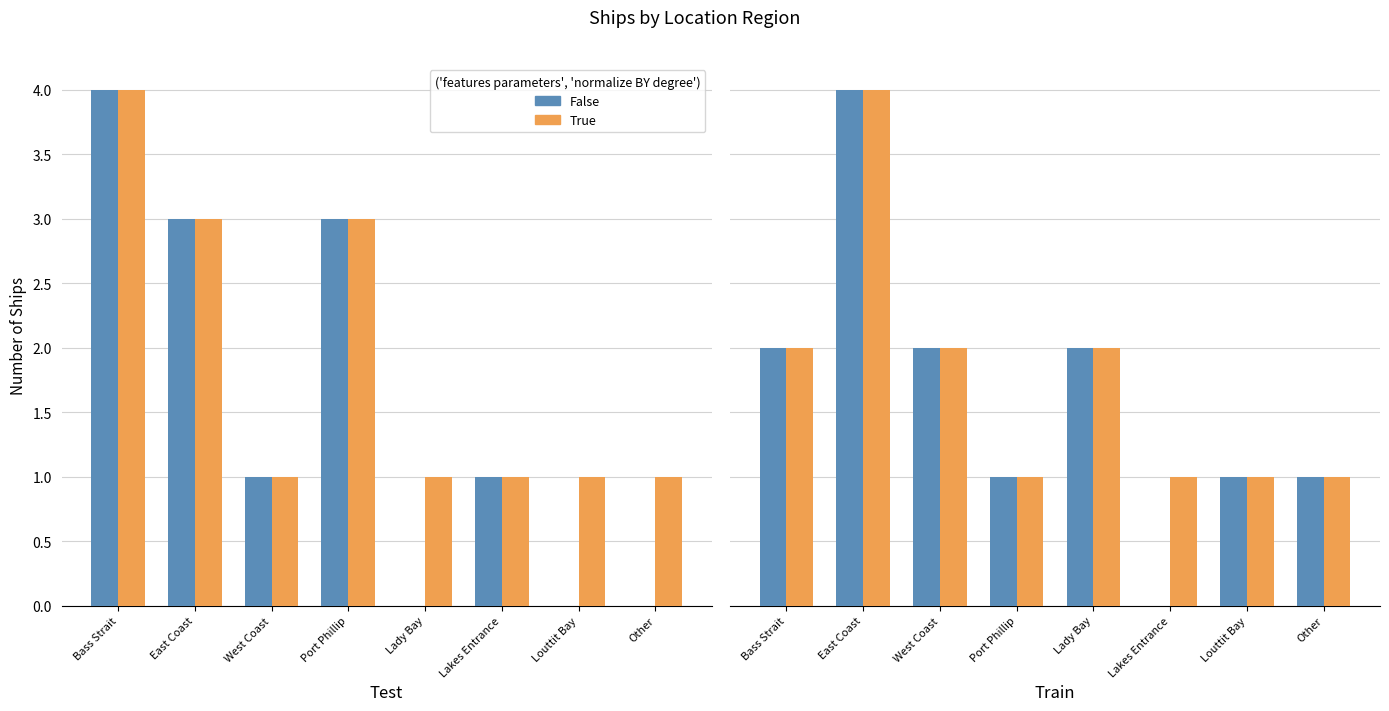

Is it true that False equals 2 at Lady Bay?

True